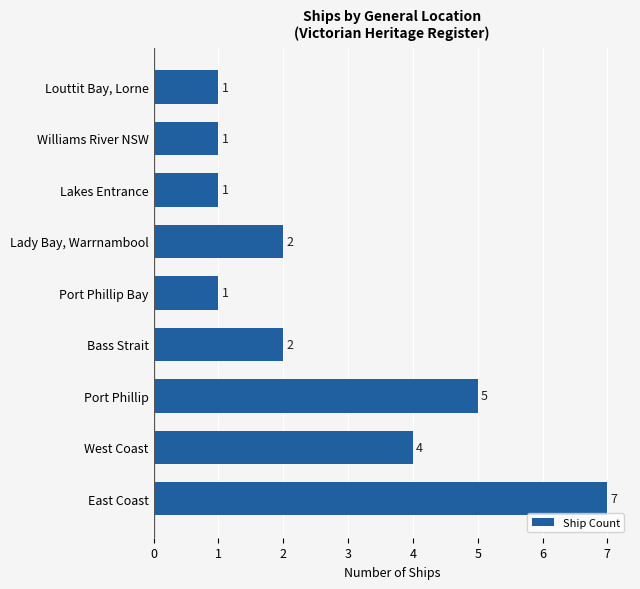

Which has a higher value, West Coast or Williams River NSW?

West Coast